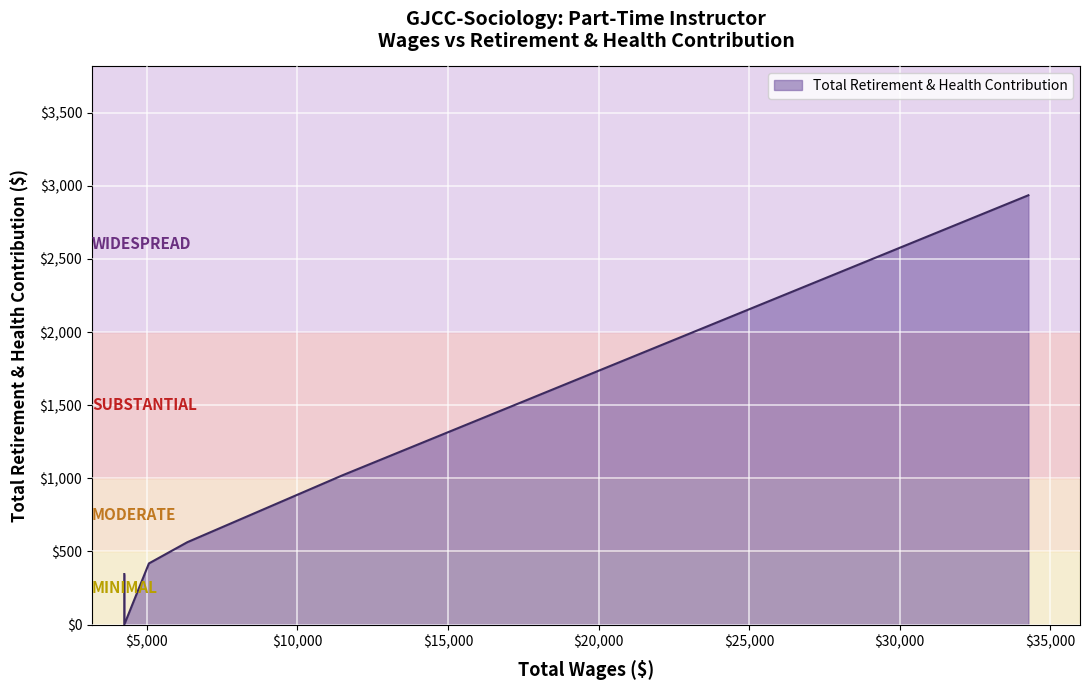

How many interior local valleys (lower than both neighbors) does the data have?

1